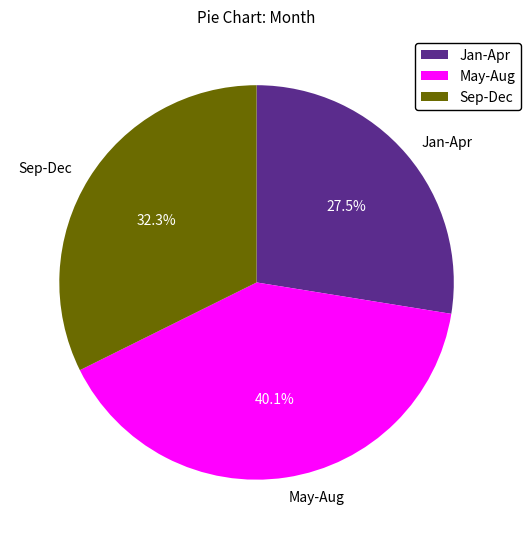

Which category has the biggest portion of the pie?

May-Aug